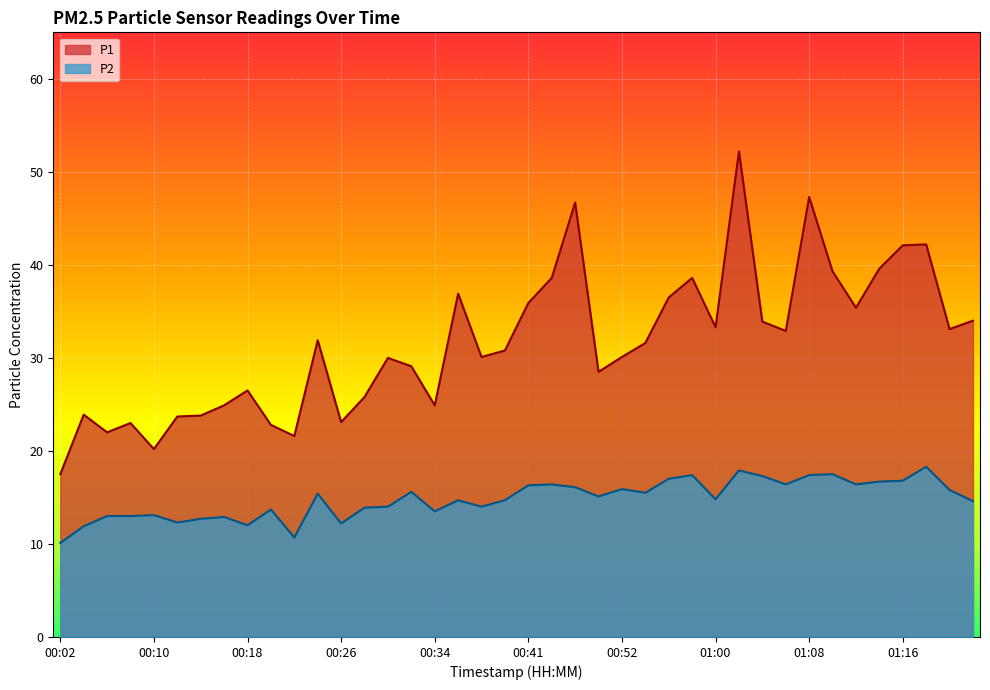

What is the sum of all P2 values?

593.0